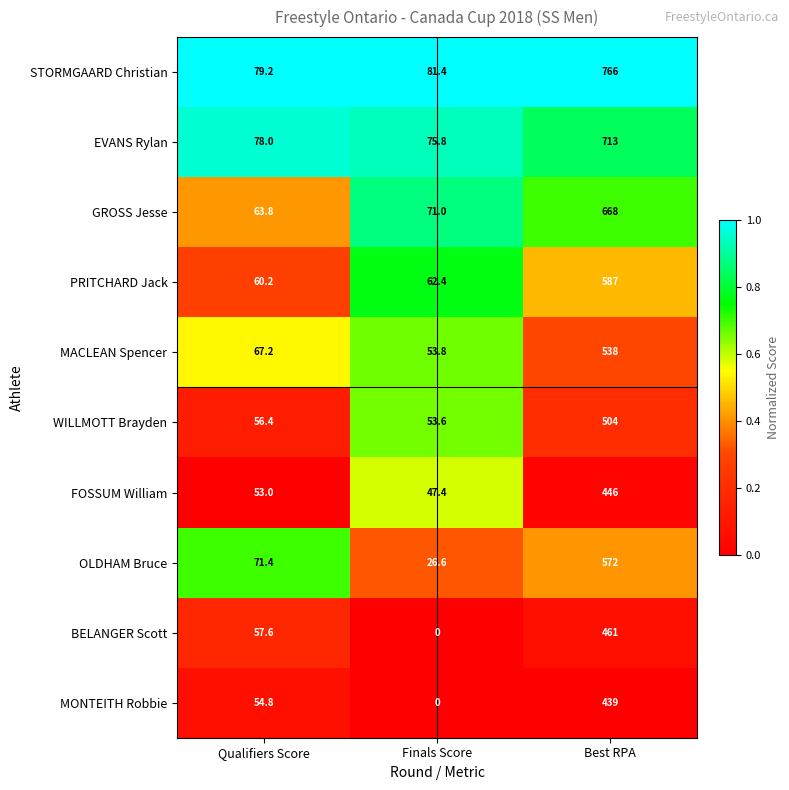

The value of WILLMOTT Brayden at Qualifiers Score is 56.4. True or false?

True